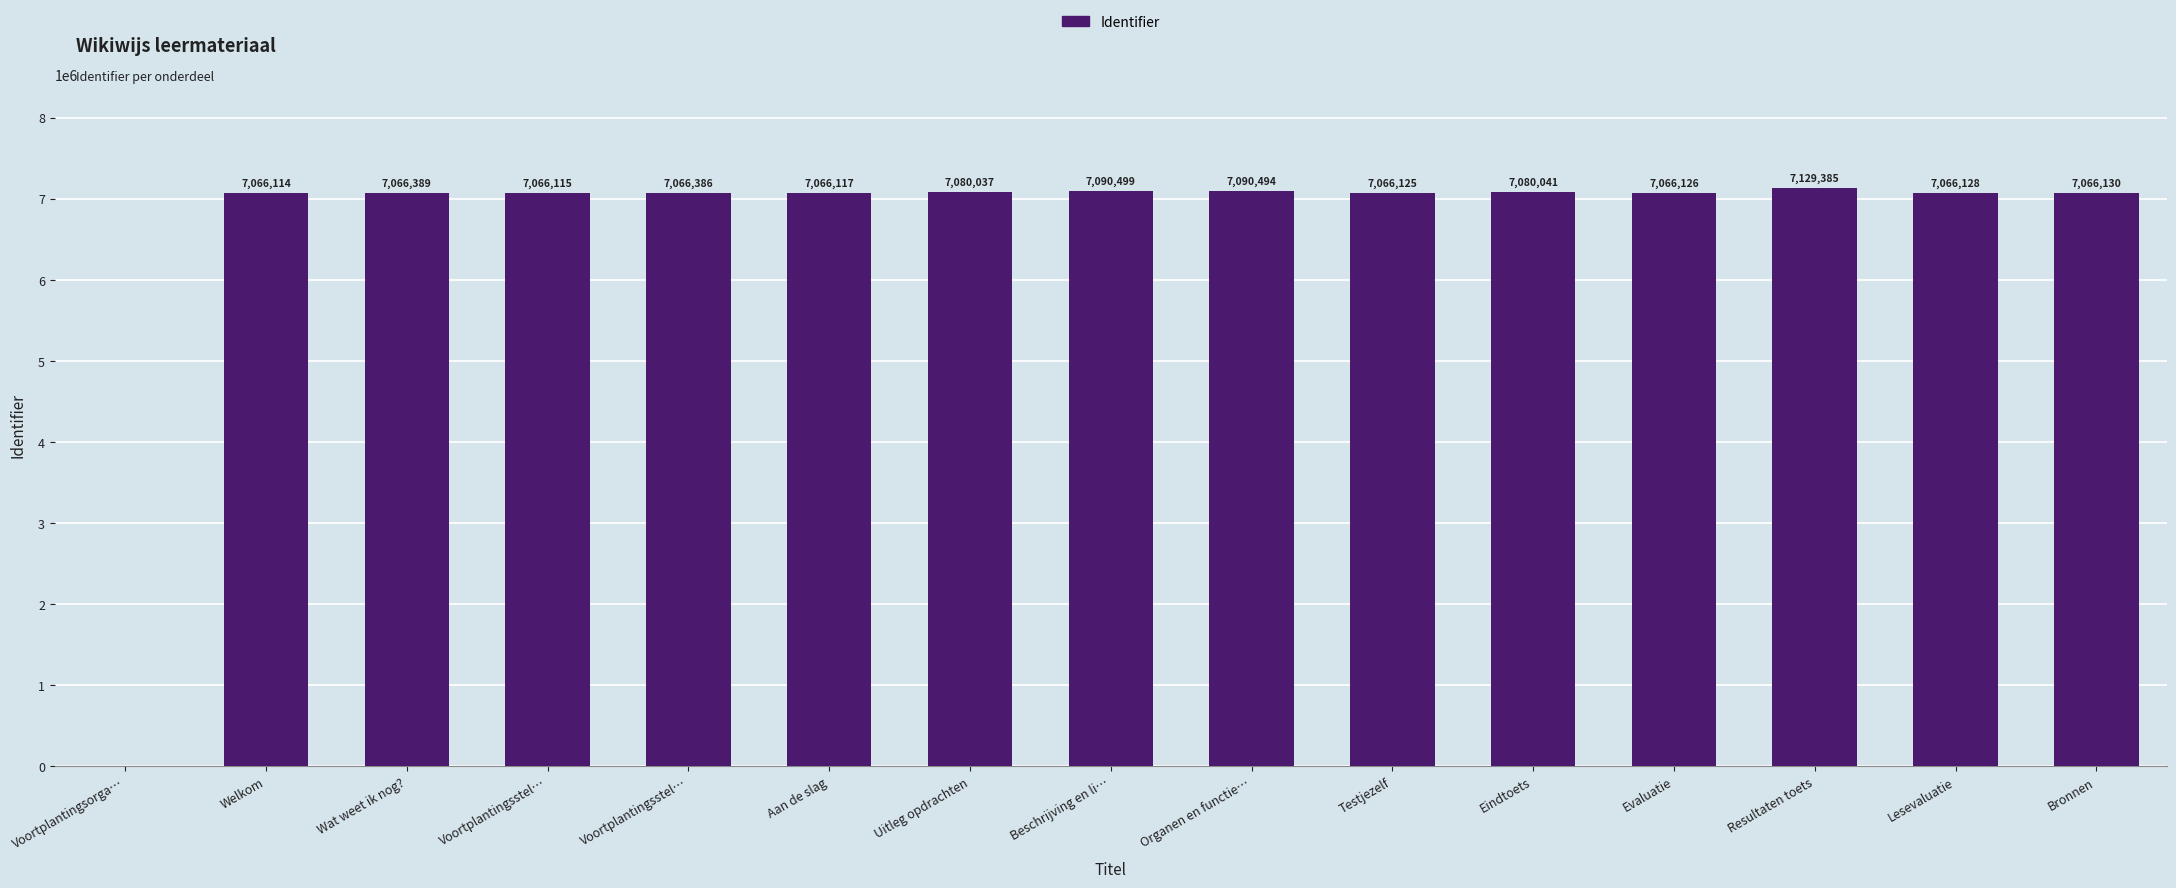

What is the average value?

6604406